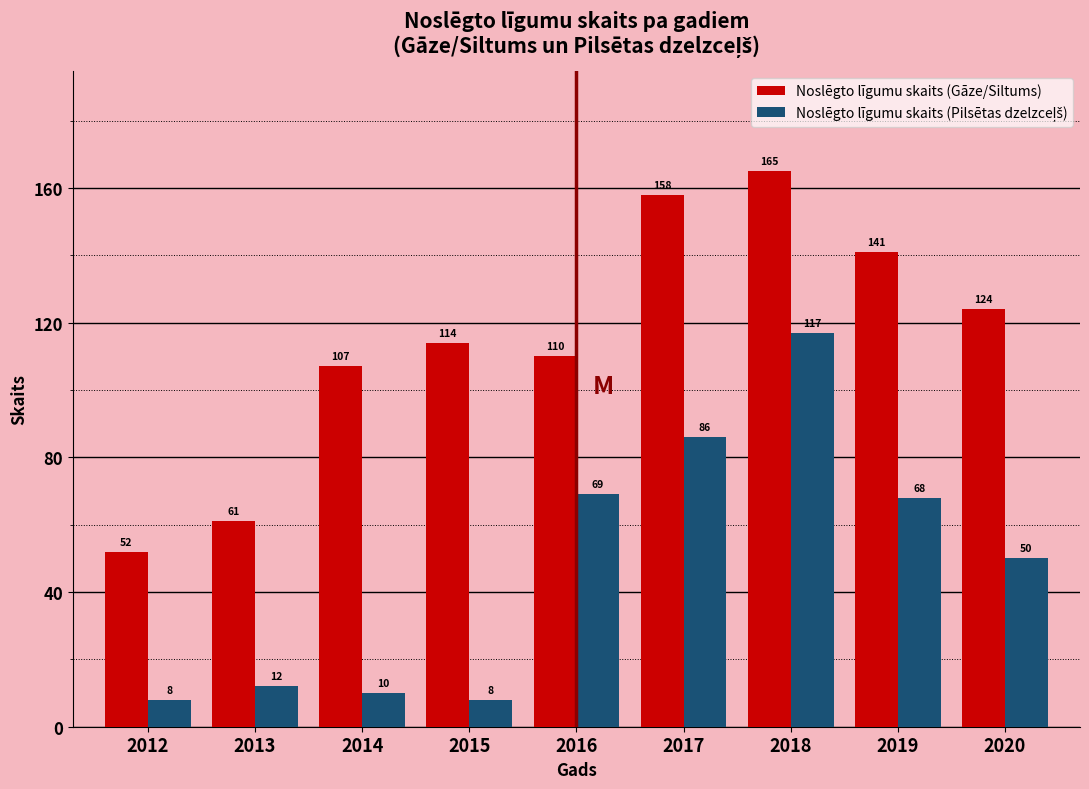

What is the maximum value shown in the chart?

165